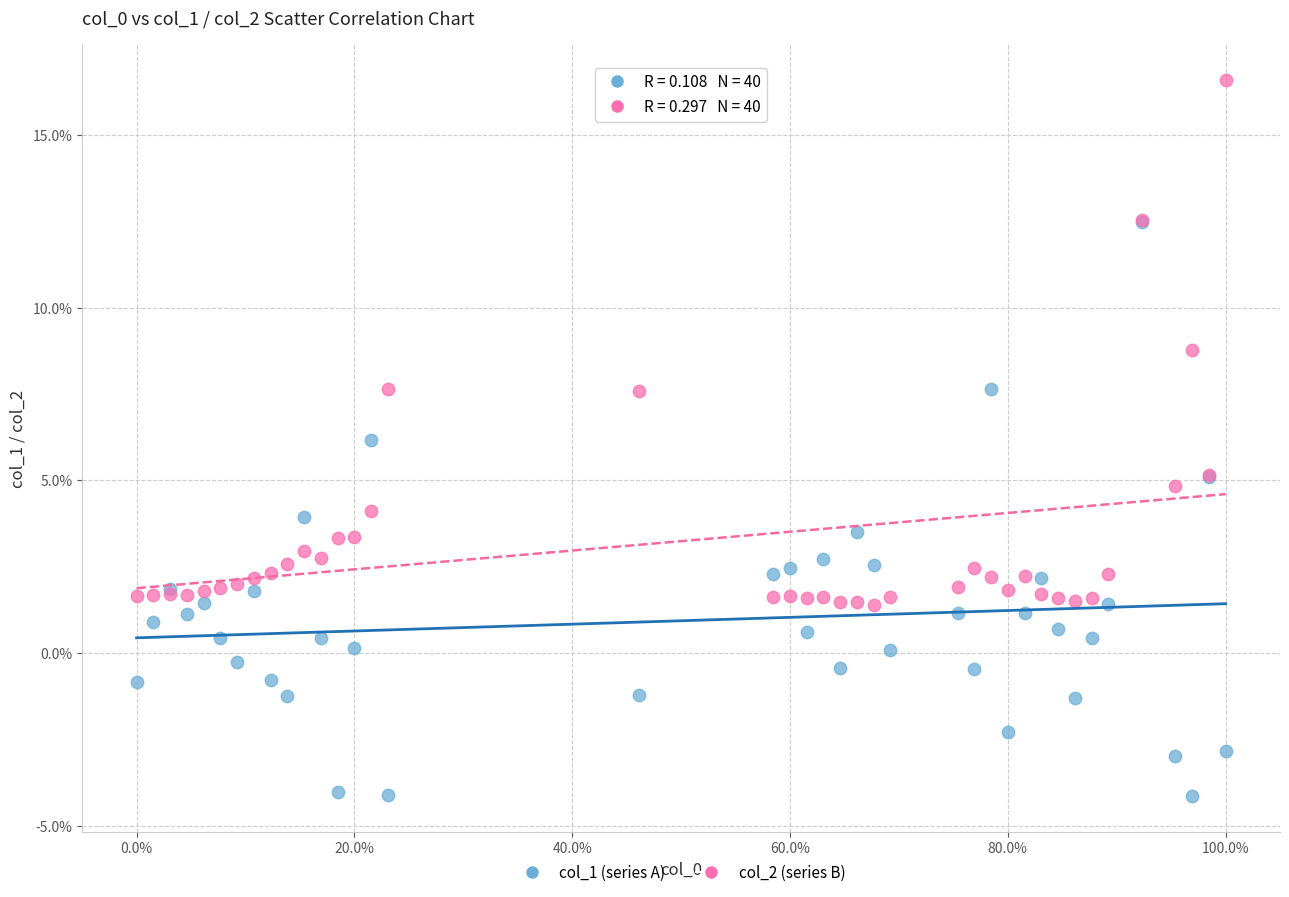

Which series reaches the minimum Y coordinate?

col_1 (series A)